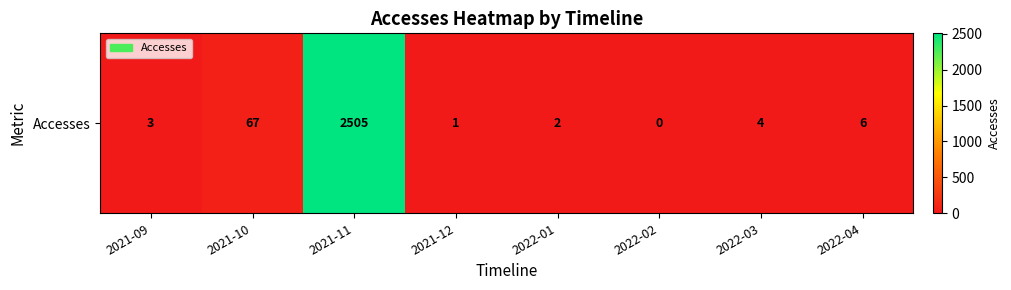

What is the difference between the maximum and minimum values?

2505